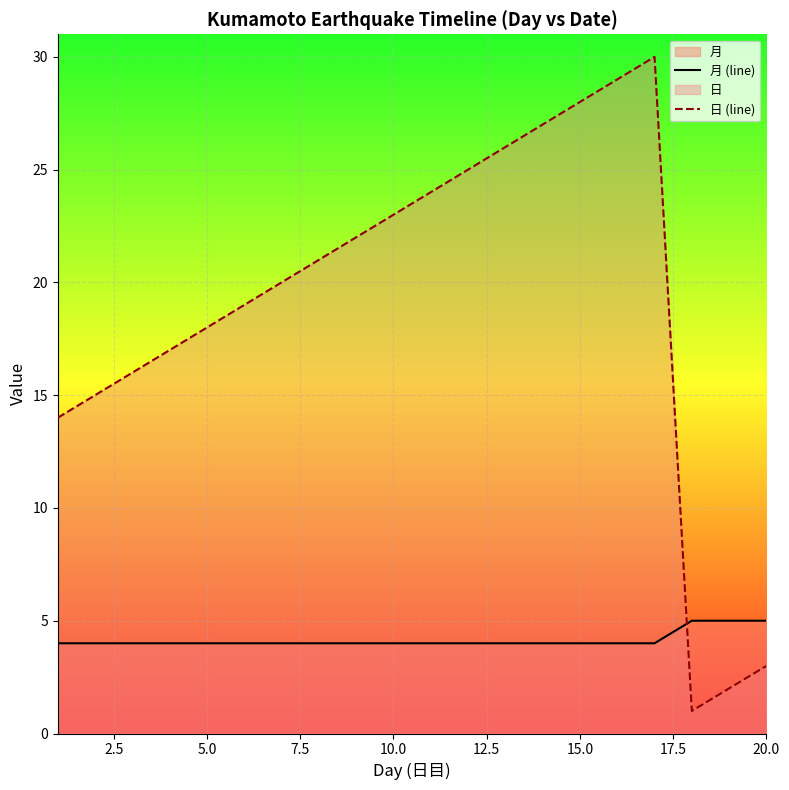

Which series has the largest range (max minus min)?

日 (line)